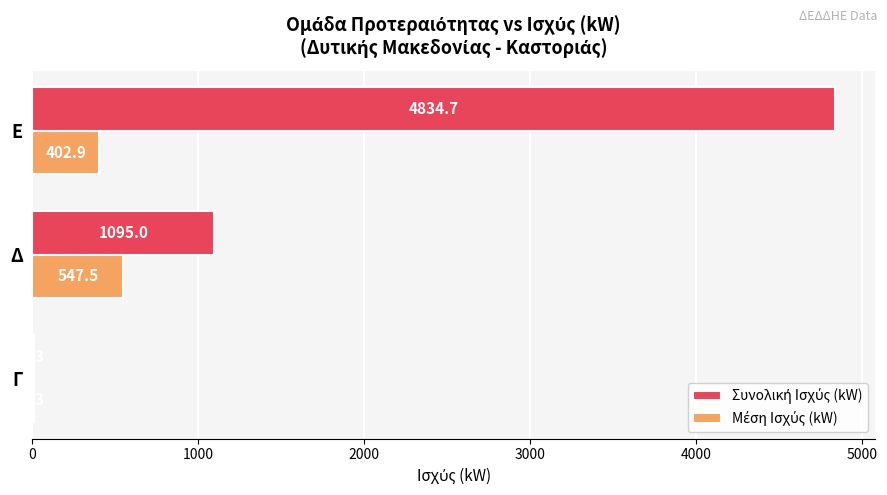

Which category has the highest value across all series?

Ε